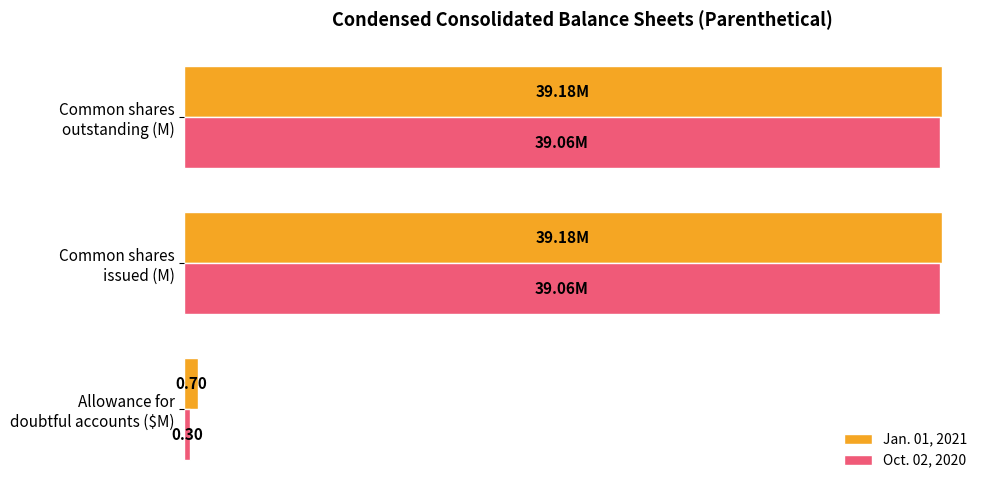

What is the difference between the maximum and minimum values in the Jan. 01, 2021 series?

38.5